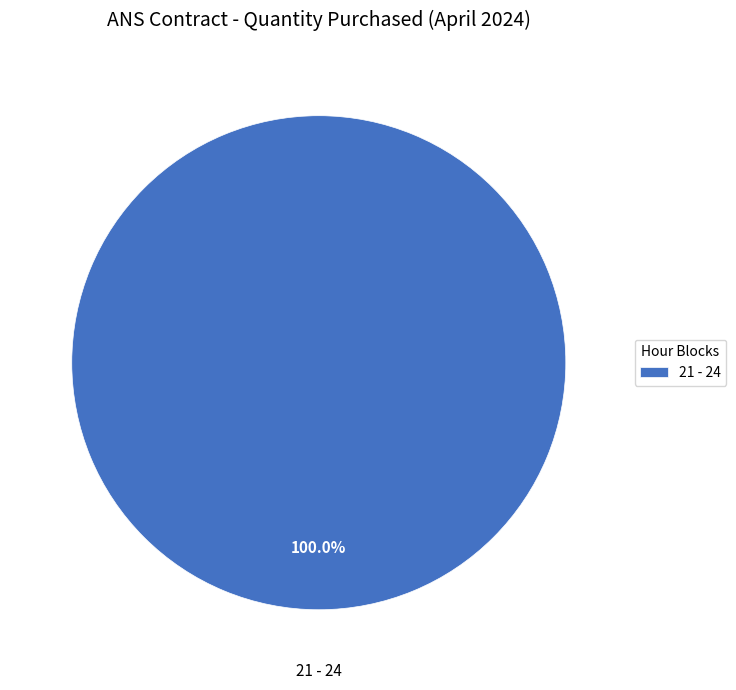

Is there any slice that represents more than half of the pie?

Yes